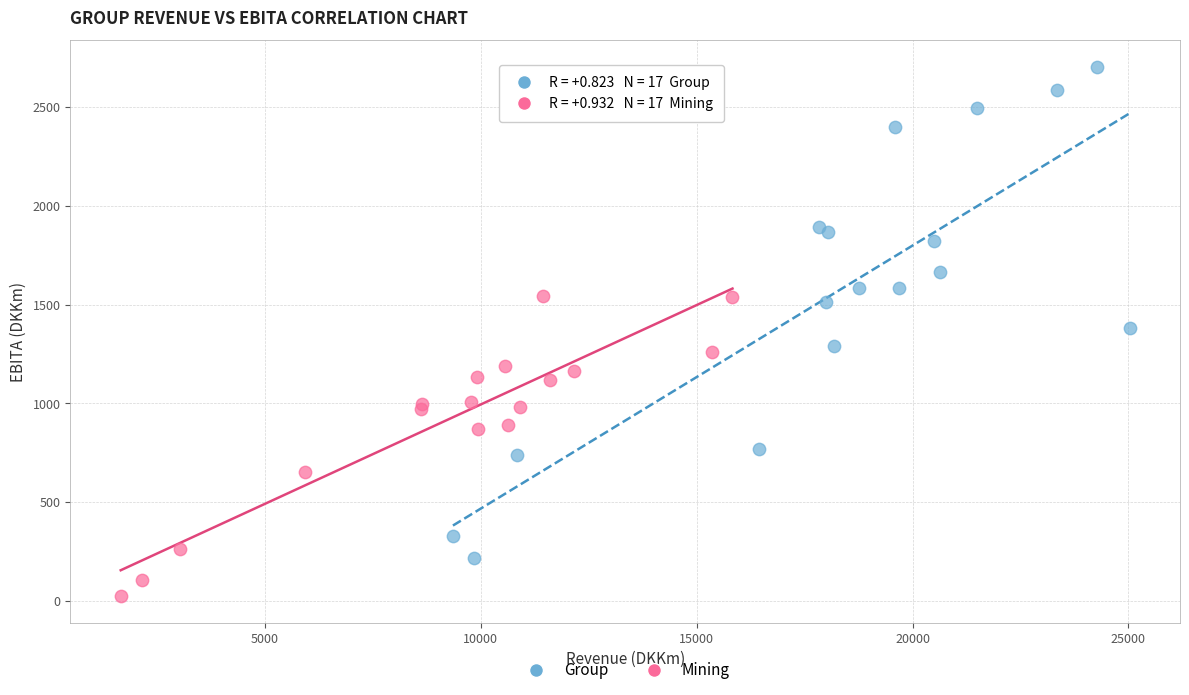

Which series has the widest spread of Y values?

Group